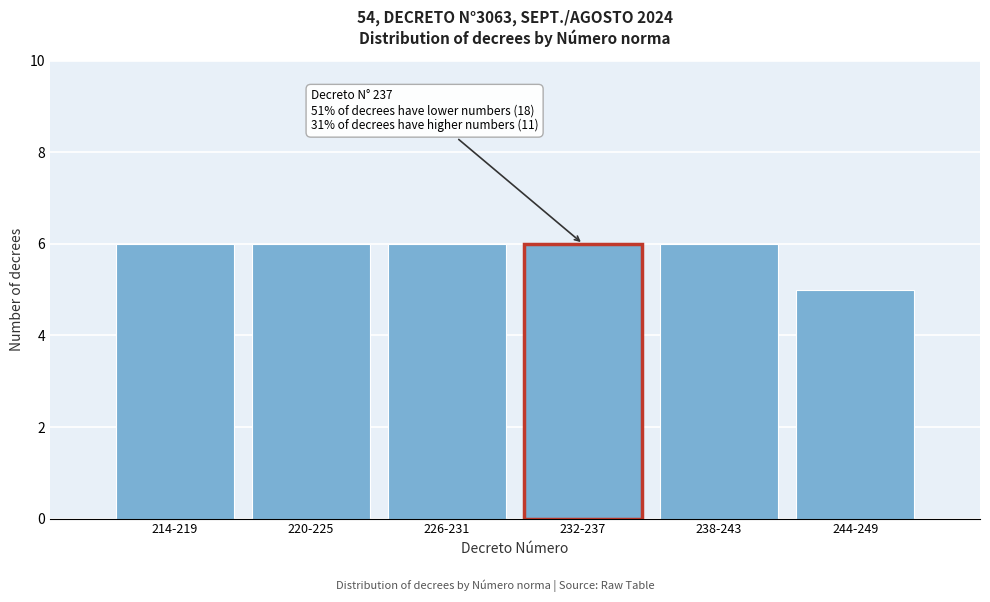

Reading left to right, extract all data points from this chart.

214-219=6	220-225=6	226-231=6	232-237=6	238-243=6	244-249=5